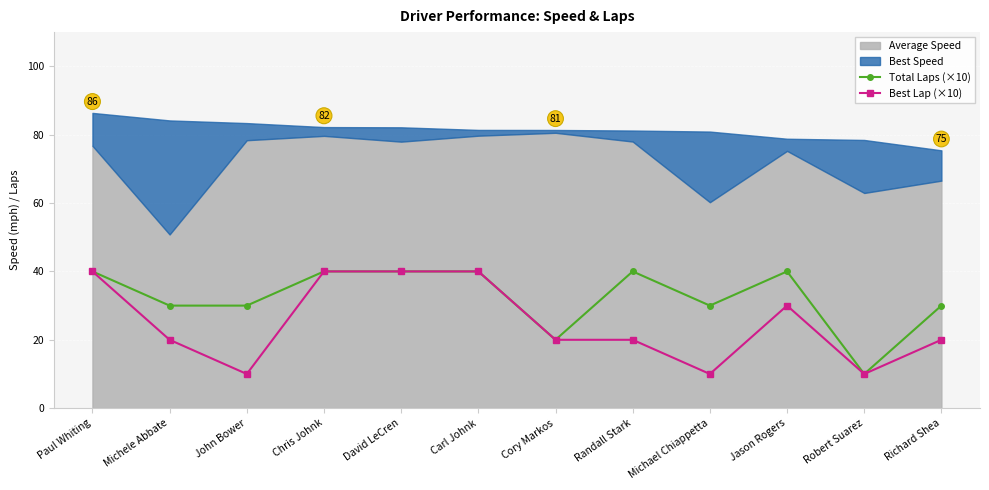

Between Cory Markos and Randall Stark, which series saw the biggest shift?

Total Laps (×10)